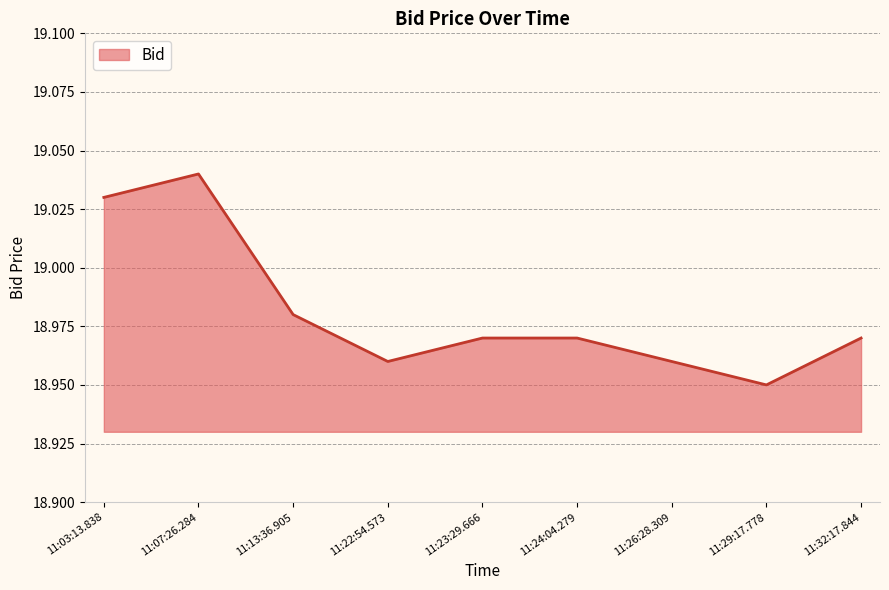

At which category does the chart reach its minimum across all series?

11:29:17.778